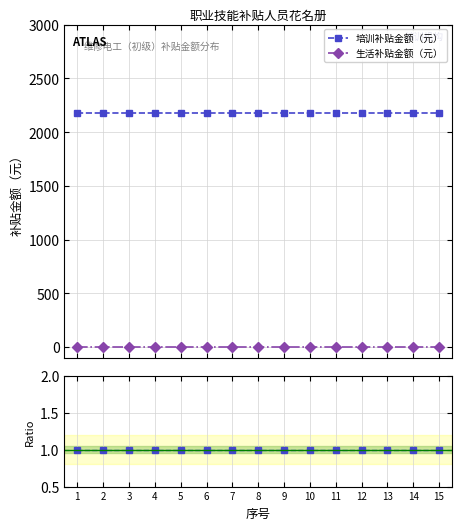

At which label does 生活补贴金额（元） reach its minimum?

1